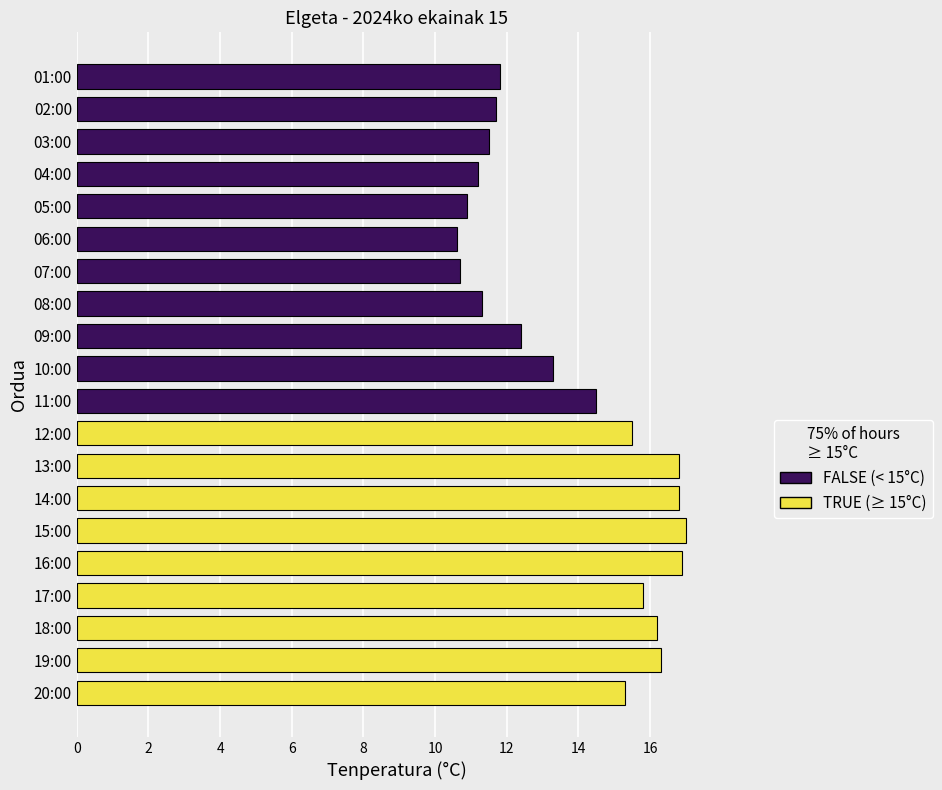

What is the ratio of the value at 14:00 to the value at 08:00?

1.5